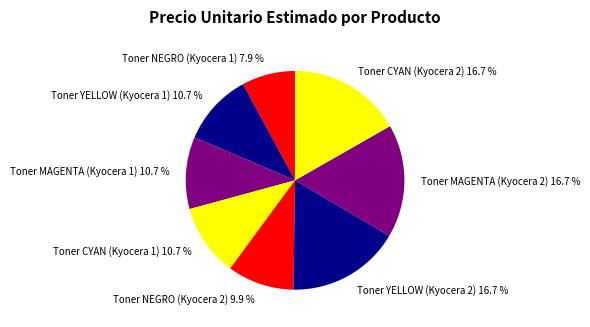

To the nearest percent, what is the difference between the Toner NEGRO (Kyocera 2) and Toner NEGRO (Kyocera 1) slice percentages?

2%